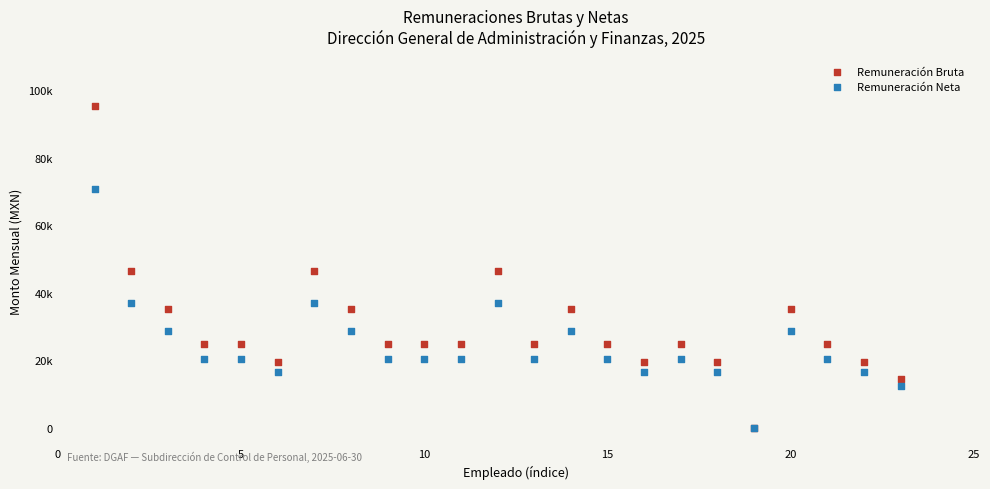

What are all the series names shown in the legend?

Remuneración Bruta, Remuneración Neta